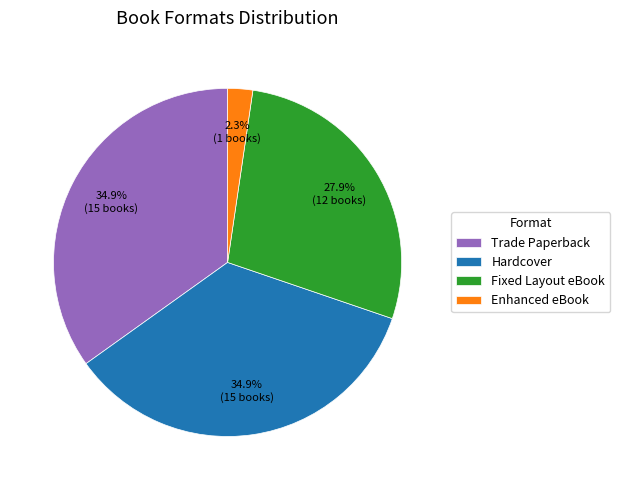

What is the ratio of the value at Fixed Layout eBook to the value at Hardcover?

0.8